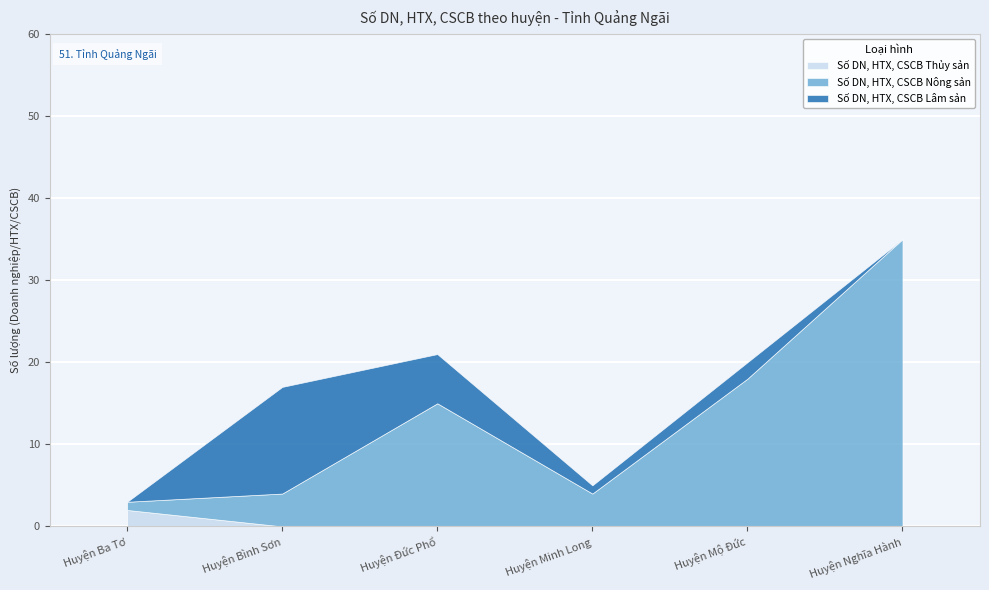

What is the difference between the highest and lowest values at Huyện Nghĩa Hành?

35